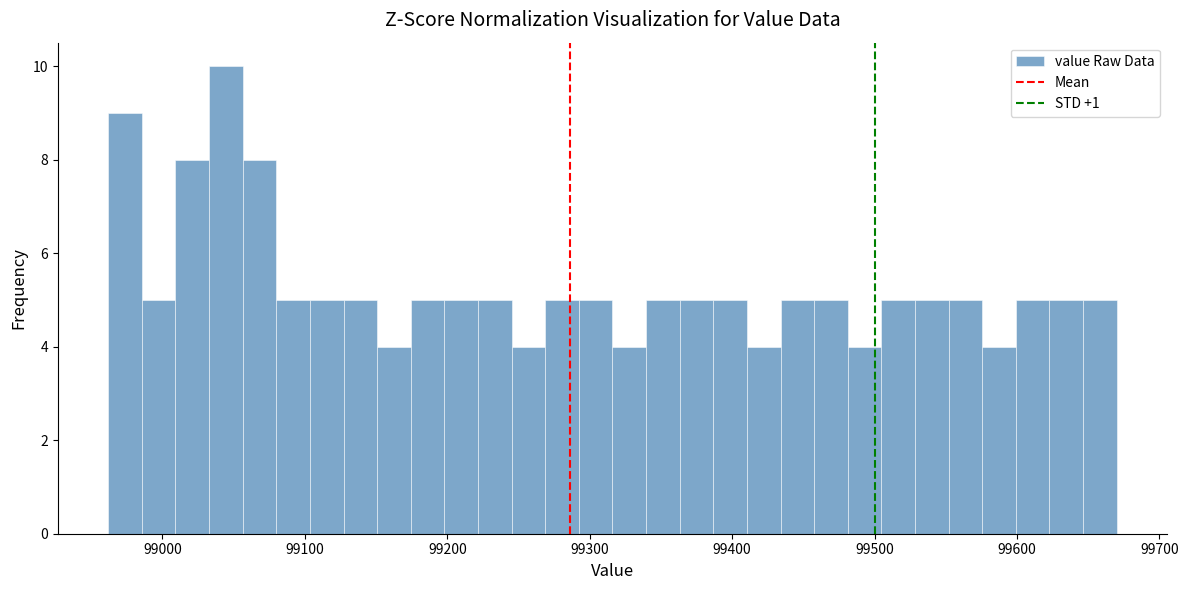

Read against the x-axis, roughly where is the centre of the tallest bar?

99040